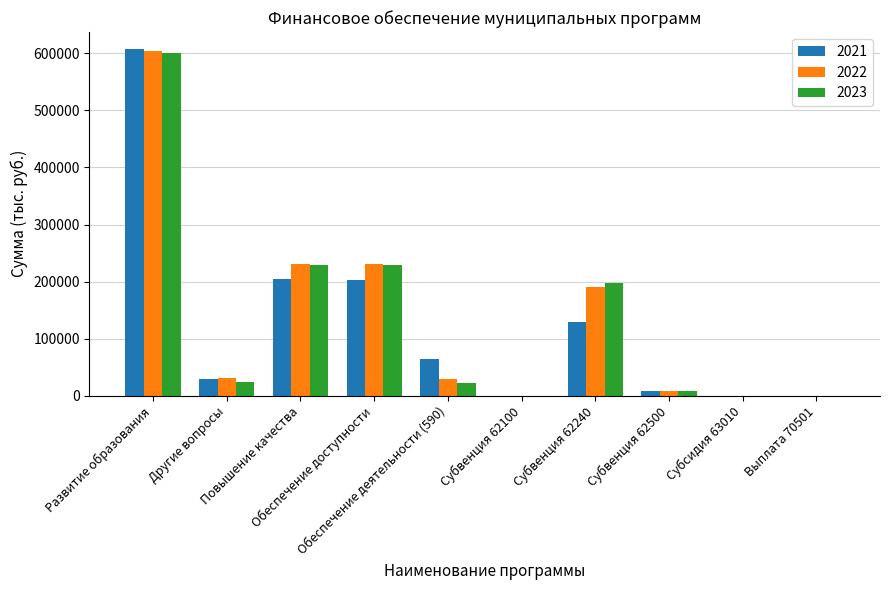

What is the sum of all 2023 values?

1313177.8